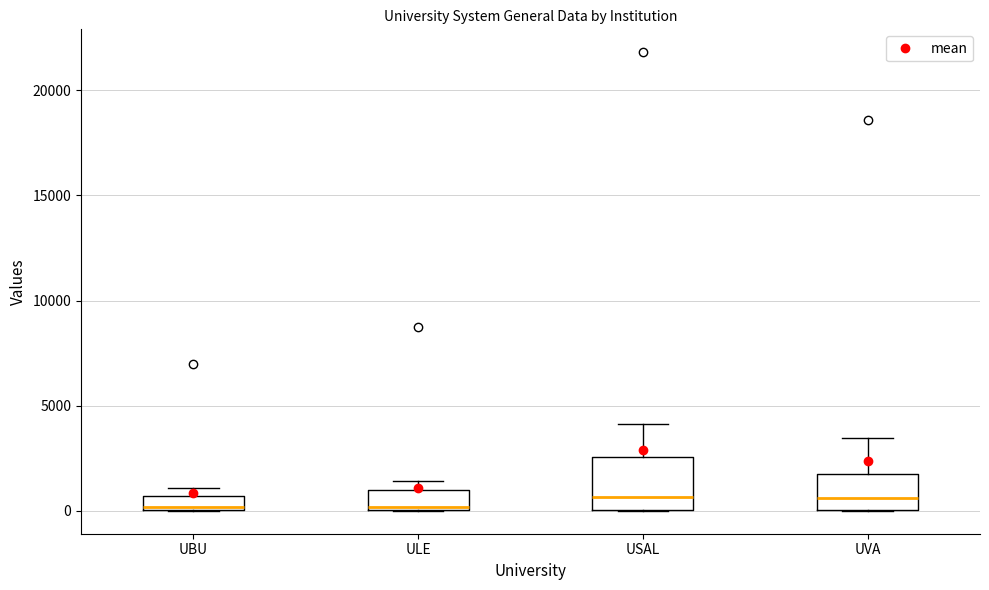

Where is the lower edge of the box for UBU on the y-axis? The values are not printed on the chart, so give them approximately, as read against the axis.

0